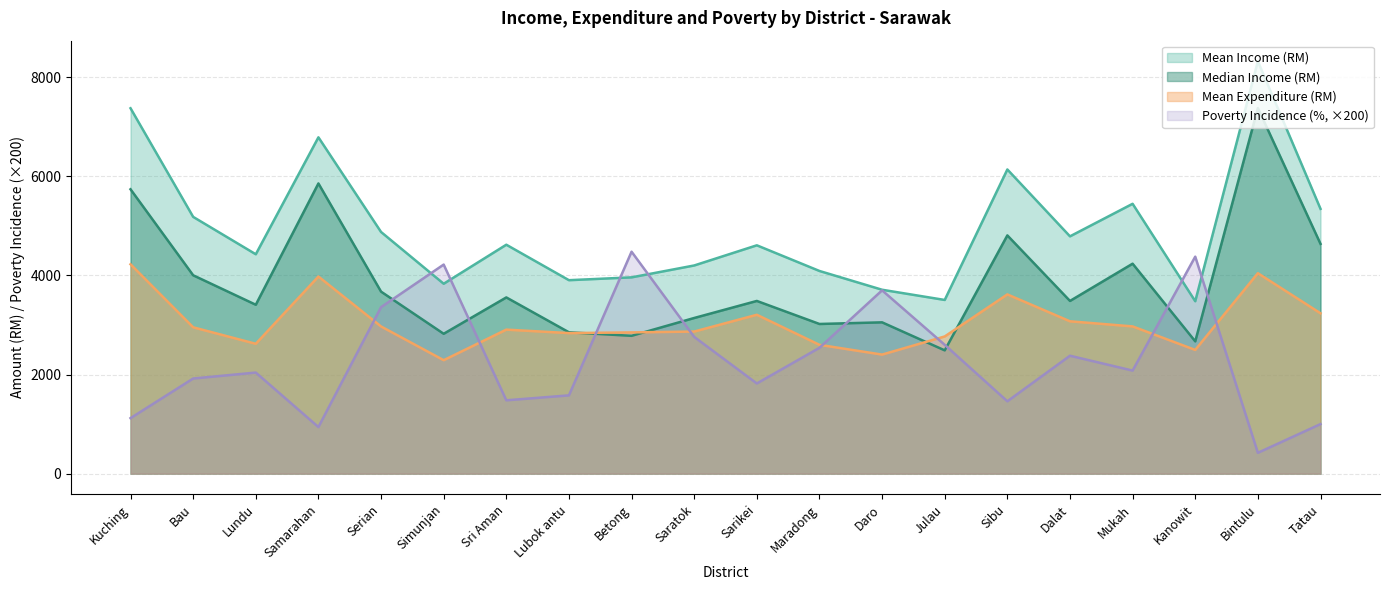

Which series has the widest spread of values?

Median Income (RM)